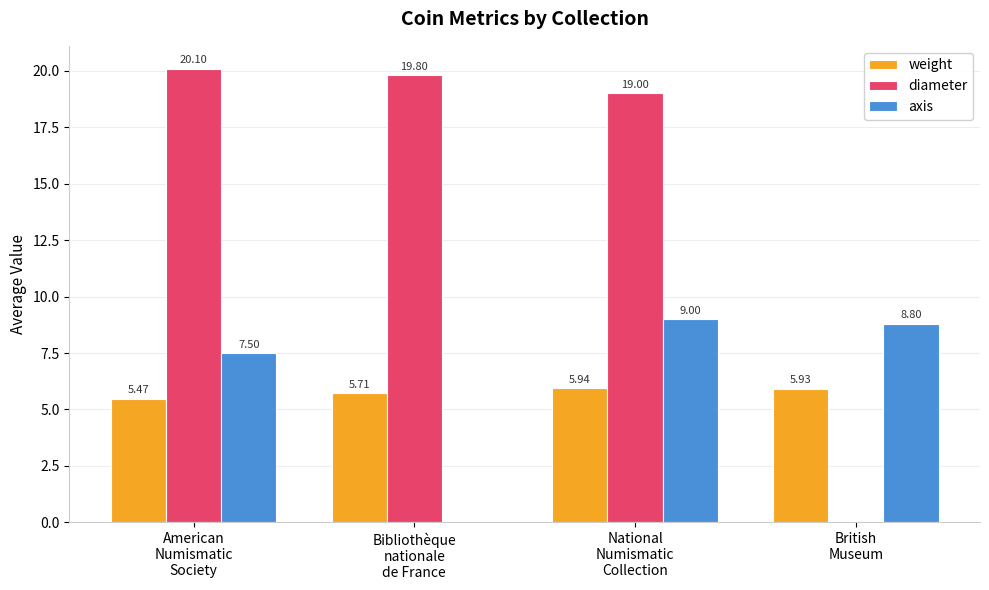

At which label does diameter first exceed 19?

American
Numismatic
Society